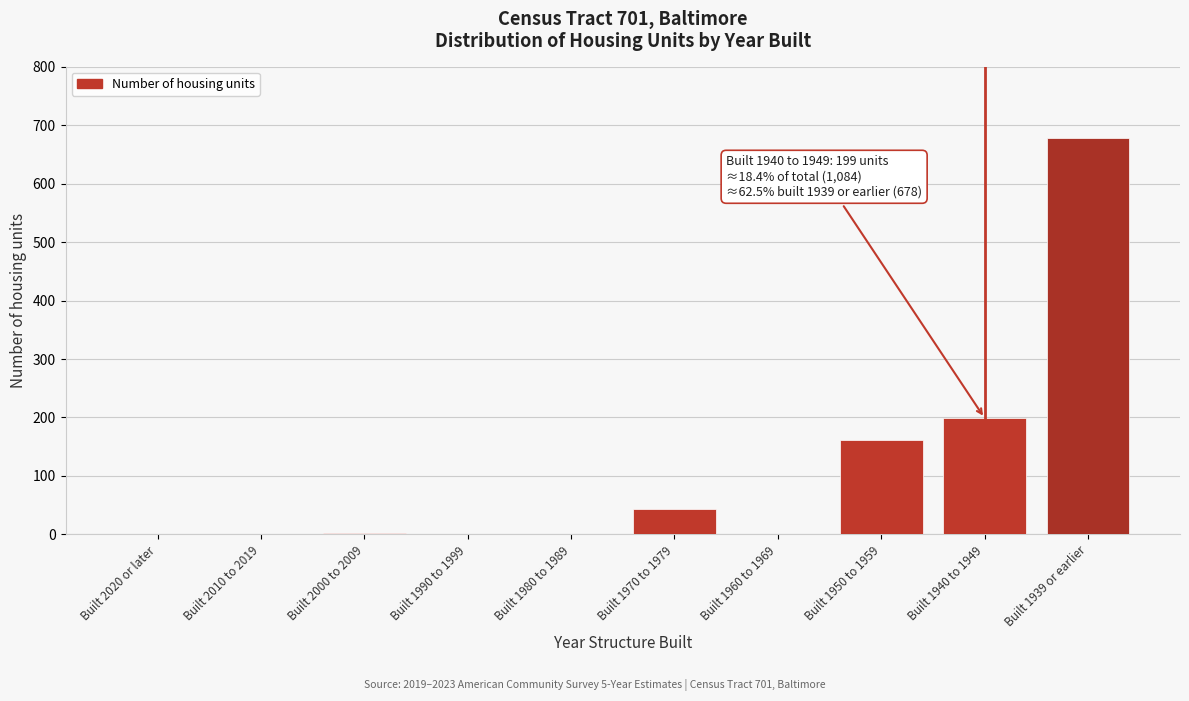

The value at Built 2010 to 2019 is 0. True or false?

True